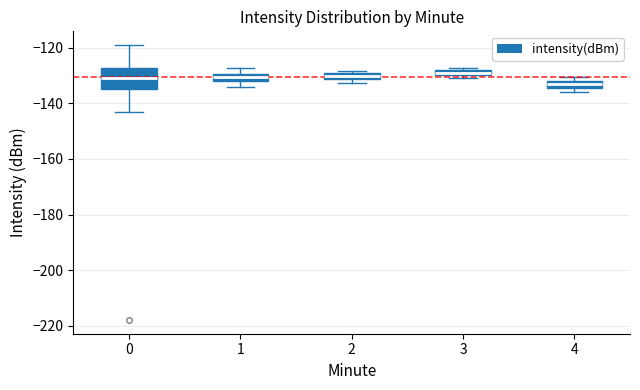

Comparing the boxes themselves (not the whiskers), which one is the tallest?

0